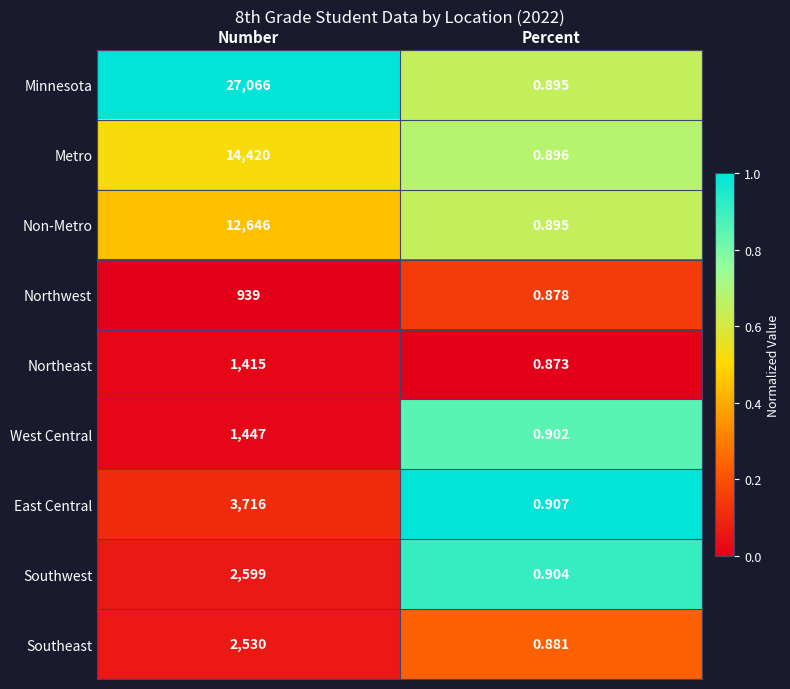

Rank the series at Number from lowest to highest value.

Northwest, Northeast, West Central, Southeast, Southwest, East Central, Non-Metro, Metro, Minnesota